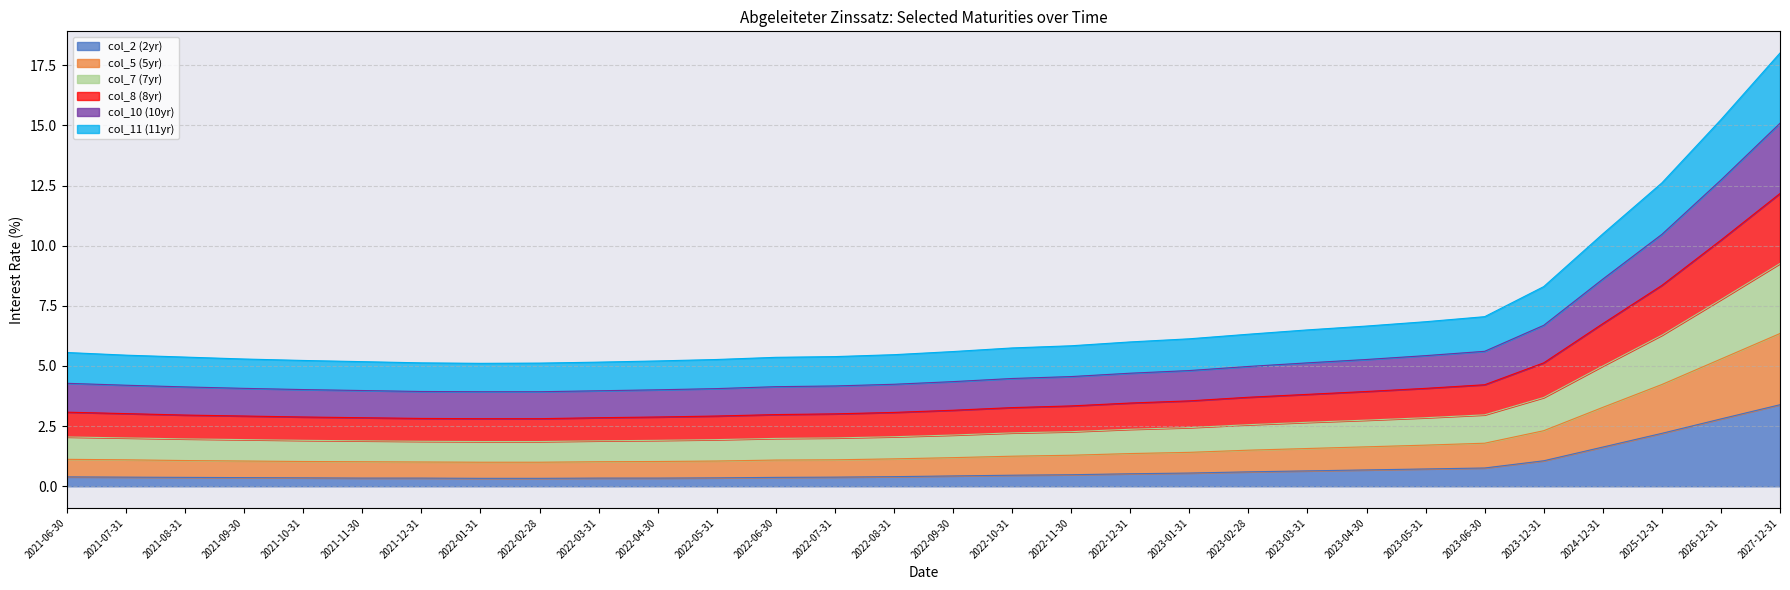

At which category is the sum across all series the highest?

2027-12-31